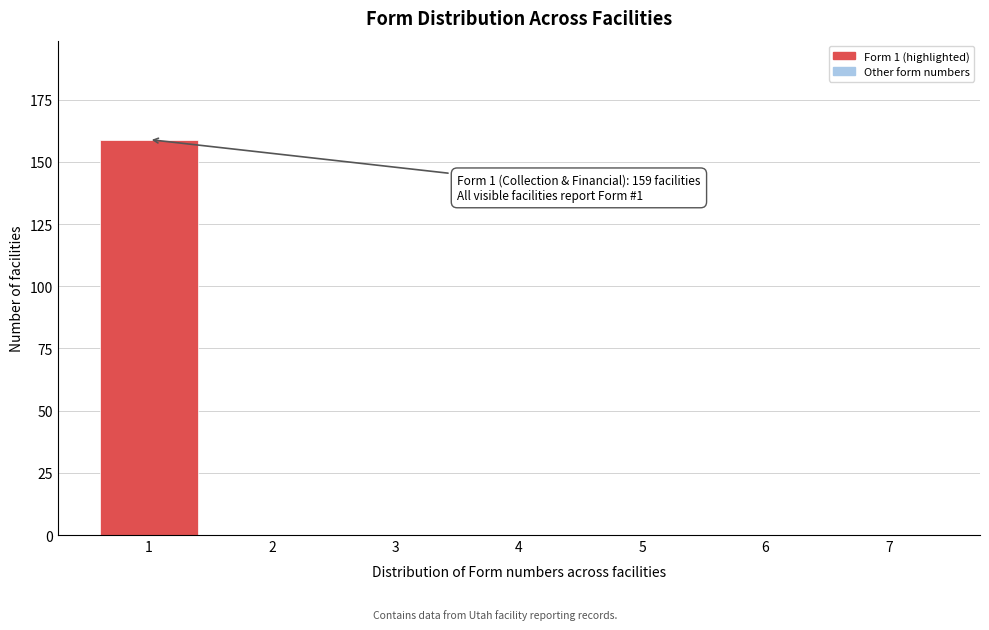

Reading left to right, list all the values displayed in this chart.

1=159	2=0	3=0	4=0	5=0	6=0	7=0